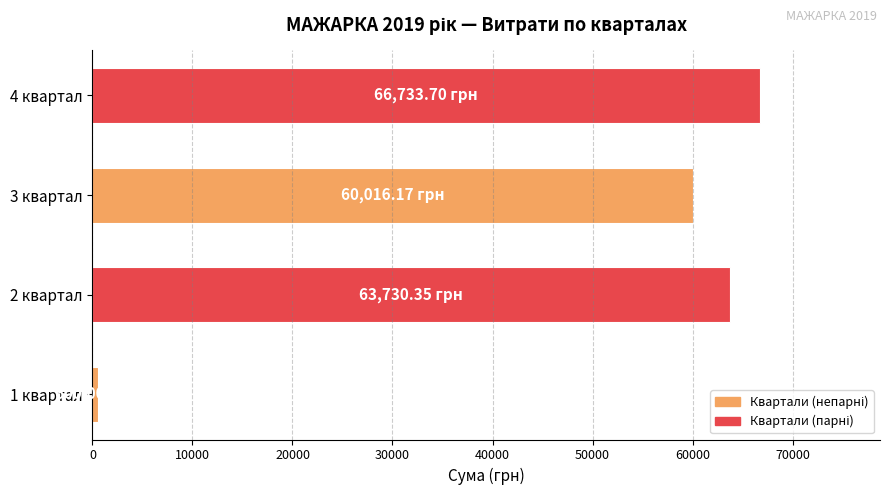

Rank the categories by value from highest to lowest.

4 квартал, 2 квартал, 3 квартал, 1 квартал